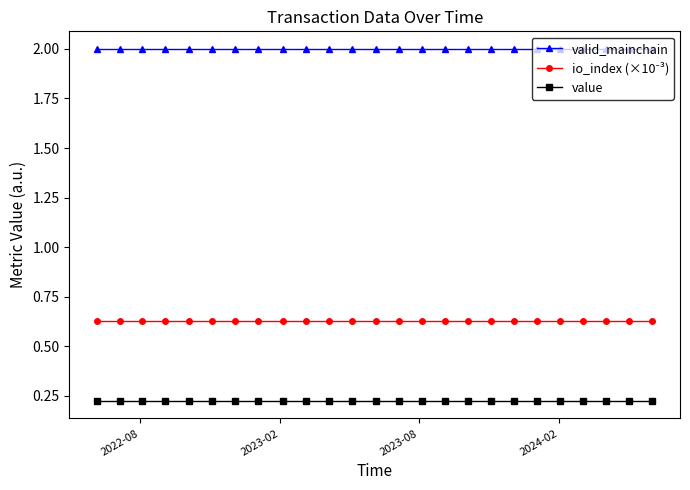

True or false: valid_mainchain and value intersect in this chart.

False